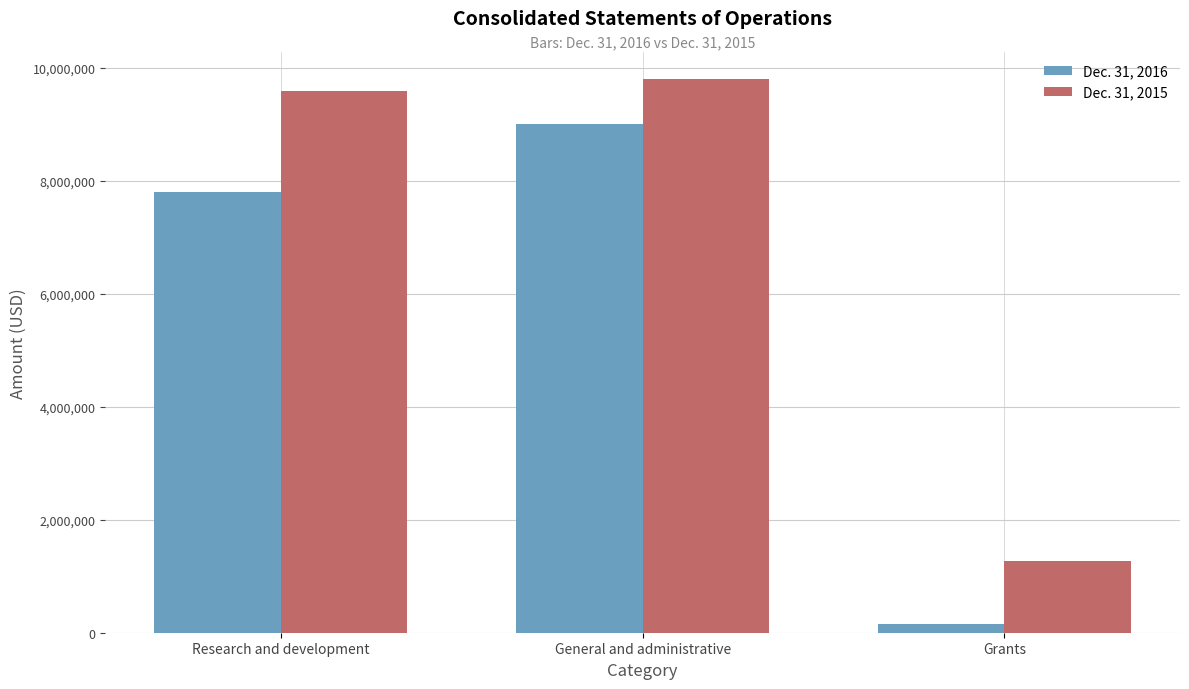

What is the sum of the Dec. 31, 2016 values at General and administrative and Research and development?

16811173